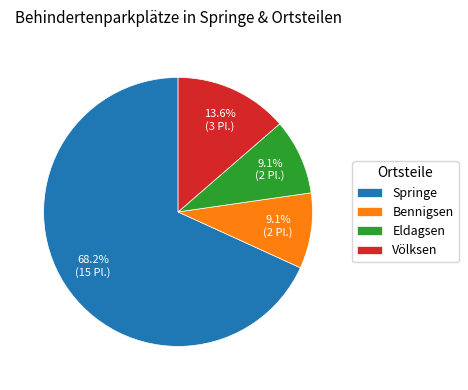

True or false: Springe accounts for 54% of the total.

False